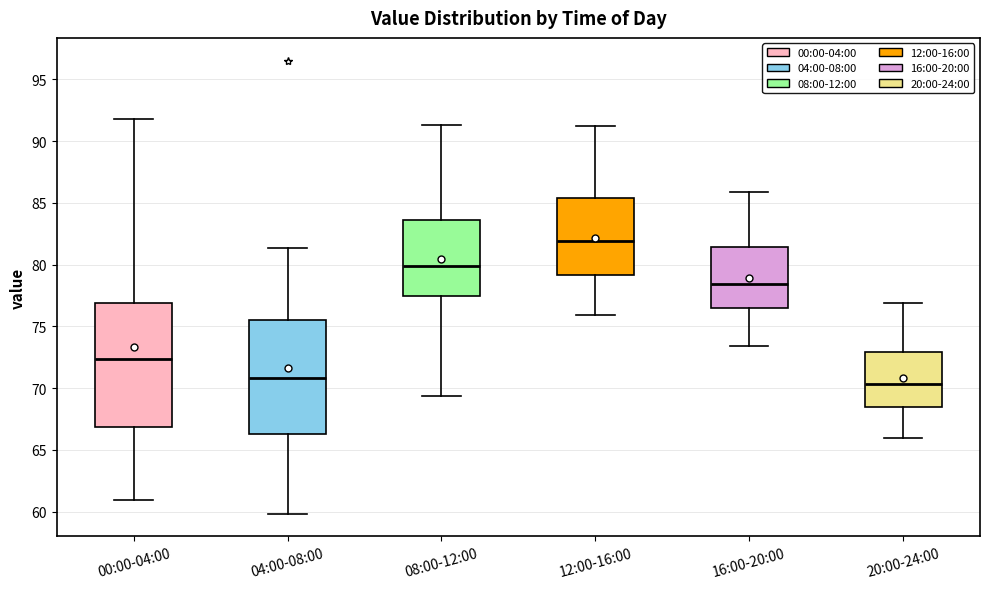

Reading left to right, read every box against the y-axis: the position of its median line, the range the box covers, and the ends of its whiskers. The values are not printed on the chart, so give them approximately, as read against the axis.

00:00-04:00: median 72.5, box 67.0 to 77.0, whiskers 61.0 to 92.0
04:00-08:00: median 71.0, box 66.5 to 75.5, whiskers 60.0 to 81.5
08:00-12:00: median 80.0, box 77.5 to 83.5, whiskers 69.5 to 91.5
12:00-16:00: median 82.0, box 79.0 to 85.5, whiskers 76.0 to 91.0
16:00-20:00: median 78.5, box 76.5 to 81.5, whiskers 73.5 to 86.0
20:00-24:00: median 70.5, box 68.5 to 73.0, whiskers 66.0 to 77.0